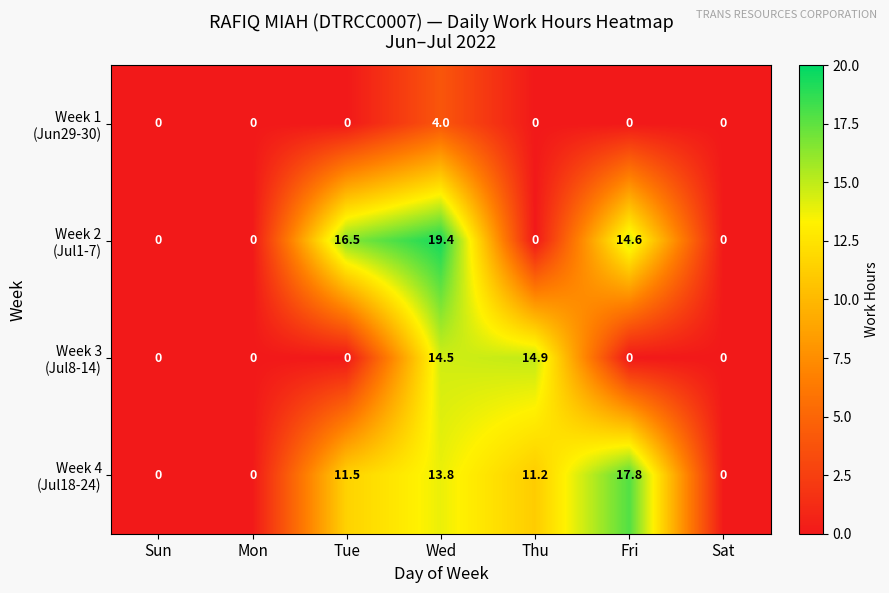

What is the difference between the highest and lowest values at Fri?

17.8